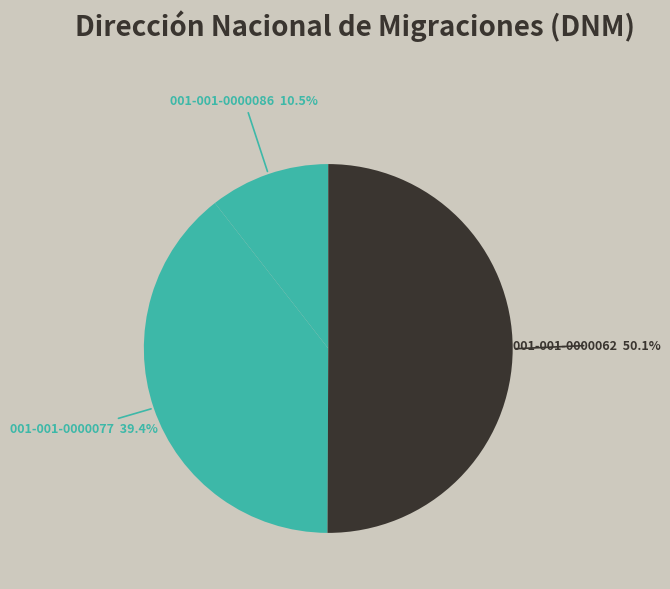

Which category has the biggest portion of the pie?

001-001-0000062